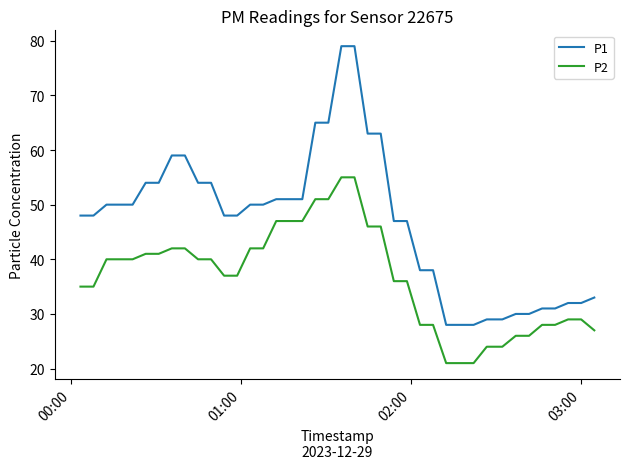

What is the minimum value for P2?

21